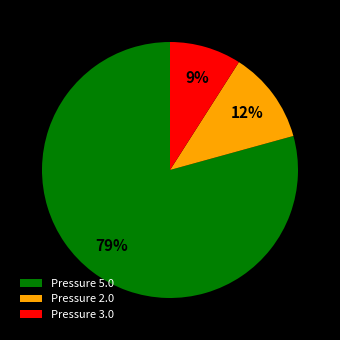

Approximately how many times larger is the value at Pressure 2.0 compared to Pressure 3.0?

1.3